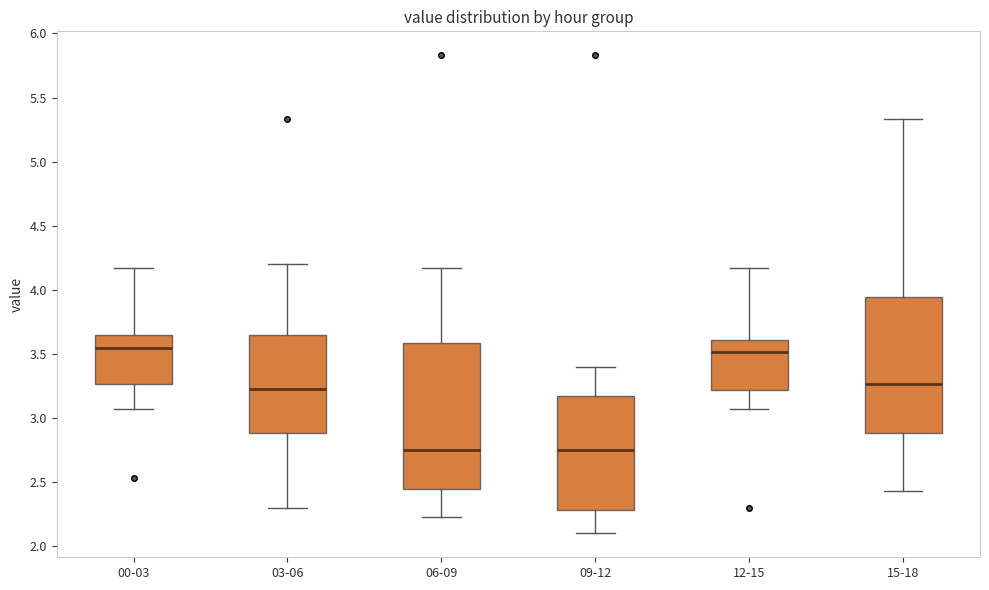

Reading left to right, transcribe this box plot: for each box, give where its median line is, the range the box spans, and where its two whiskers end, as read against the y-axis. The values are not printed on the chart, so give them approximately, as read against the axis.

00-03: median 3.55, box 3.25 to 3.65, whiskers 3.05 to 4.15
03-06: median 3.25, box 2.90 to 3.65, whiskers 2.30 to 4.20
06-09: median 2.75, box 2.45 to 3.60, whiskers 2.25 to 4.15
09-12: median 2.75, box 2.30 to 3.15, whiskers 2.10 to 3.40
12-15: median 3.50, box 3.20 to 3.60, whiskers 3.05 to 4.15
15-18: median 3.25, box 2.90 to 3.95, whiskers 2.45 to 5.35